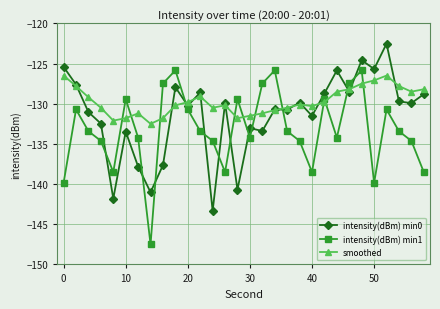

List the series in order of their overall mean, highest first.

smoothed, intensity(dBm) min0, intensity(dBm) min1